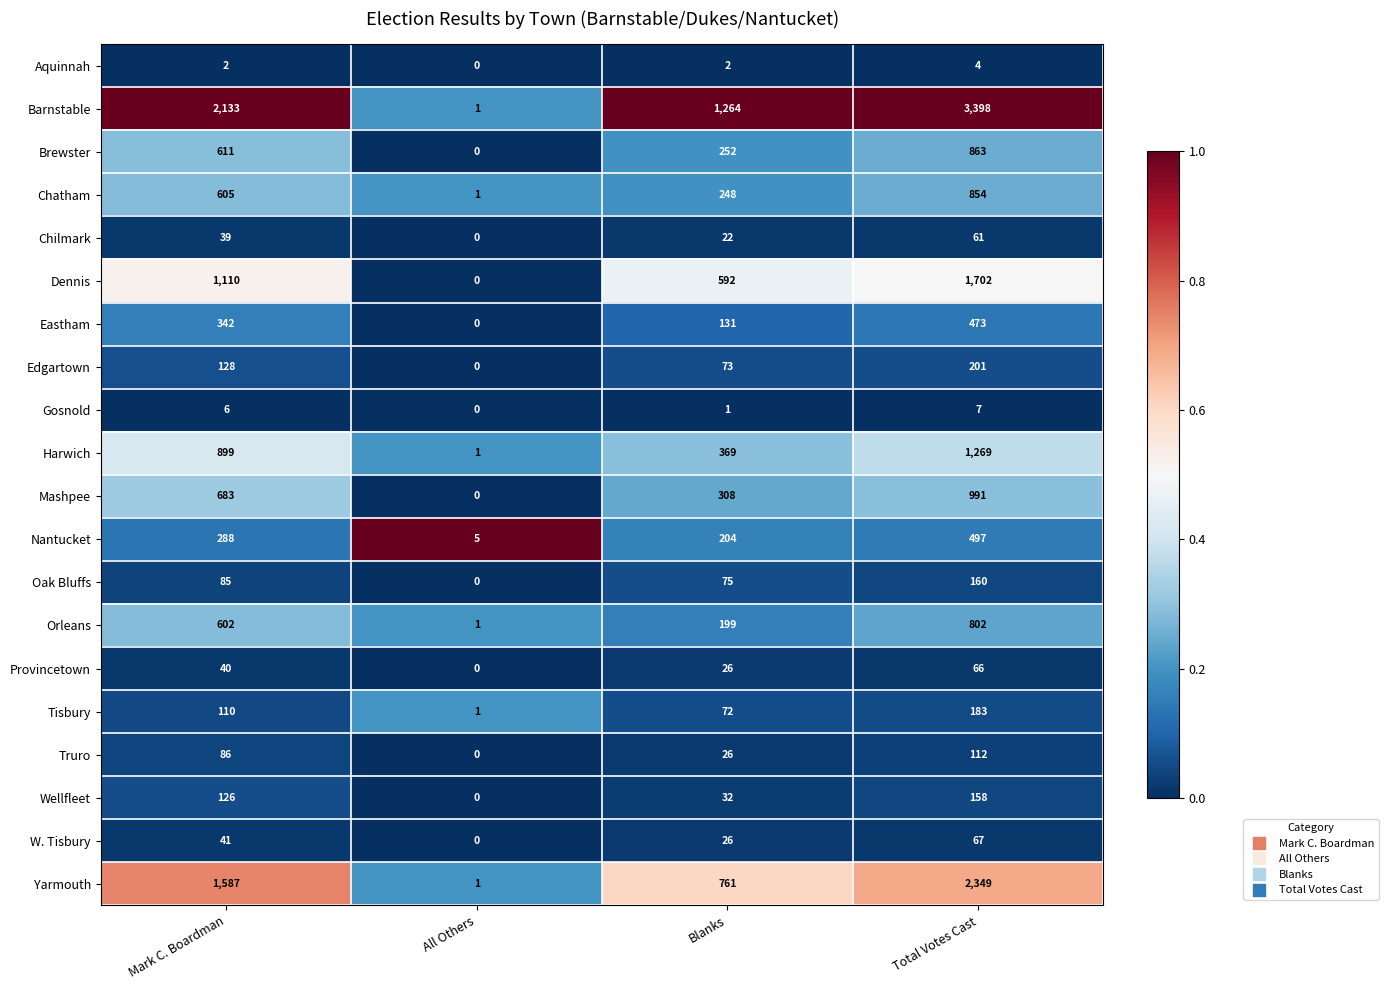

What value does the Eastham series have at Total Votes Cast, to the nearest 10?

470